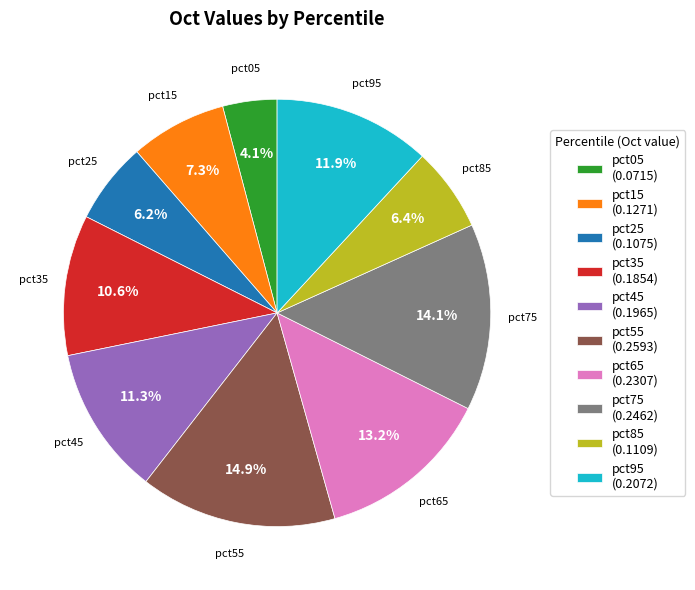

To the nearest percent, what is the combined percentage of pct55 and pct85?

21%